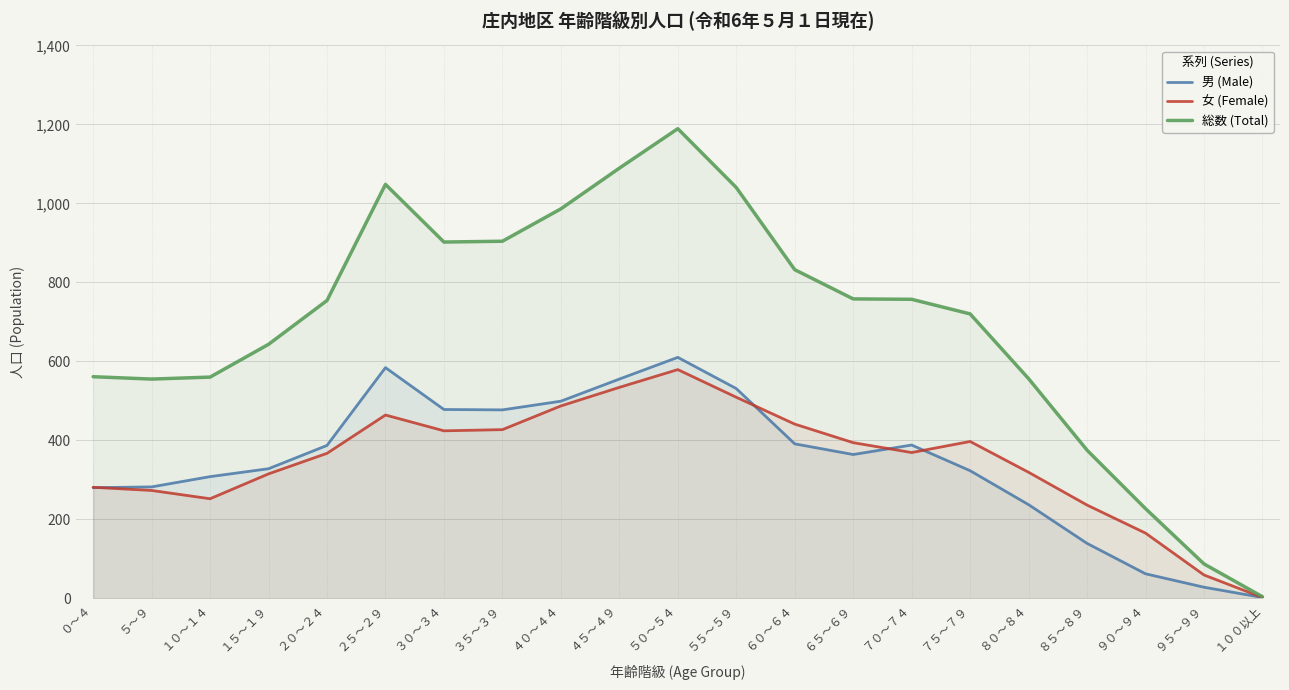

What is the greatest value displayed?

1189